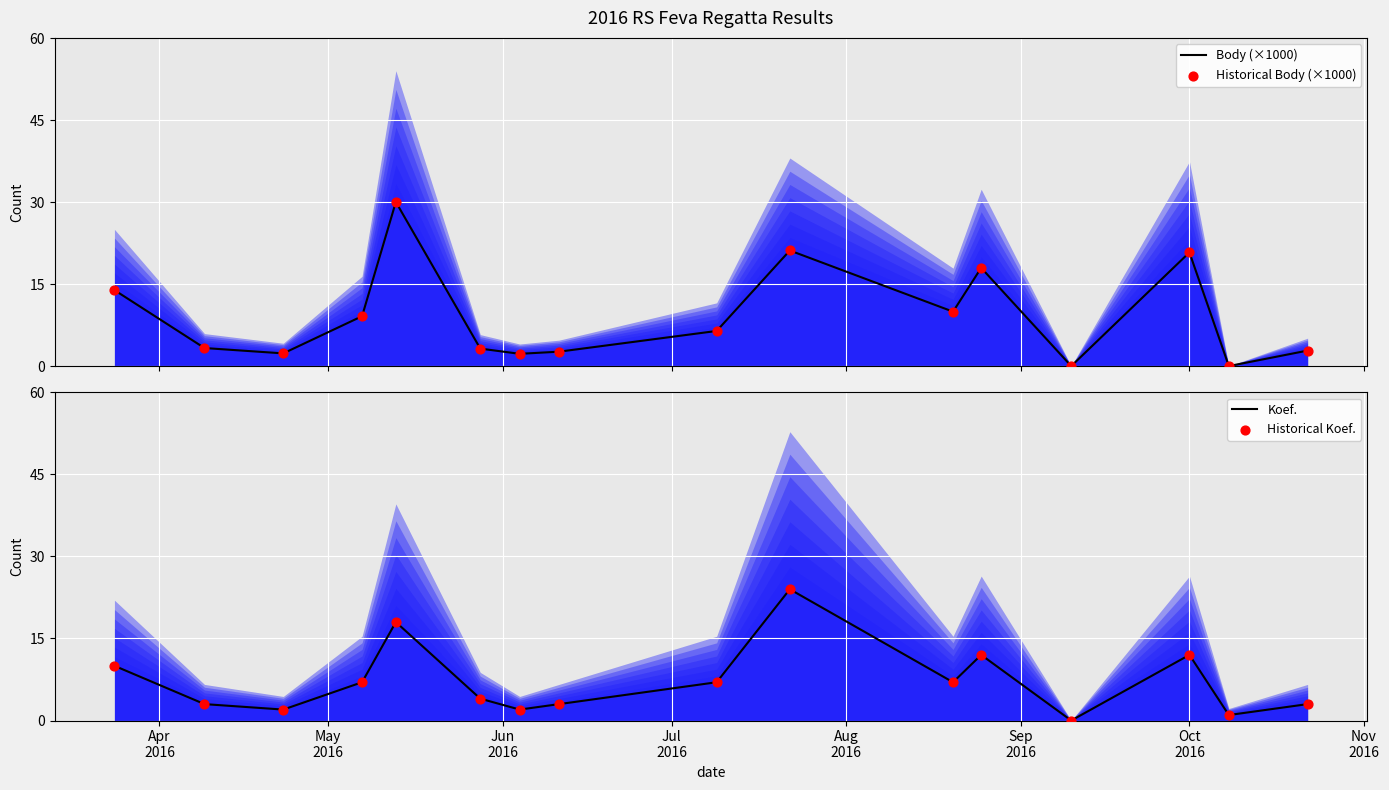

Which series contains the highest Y value?

Body (×1000)